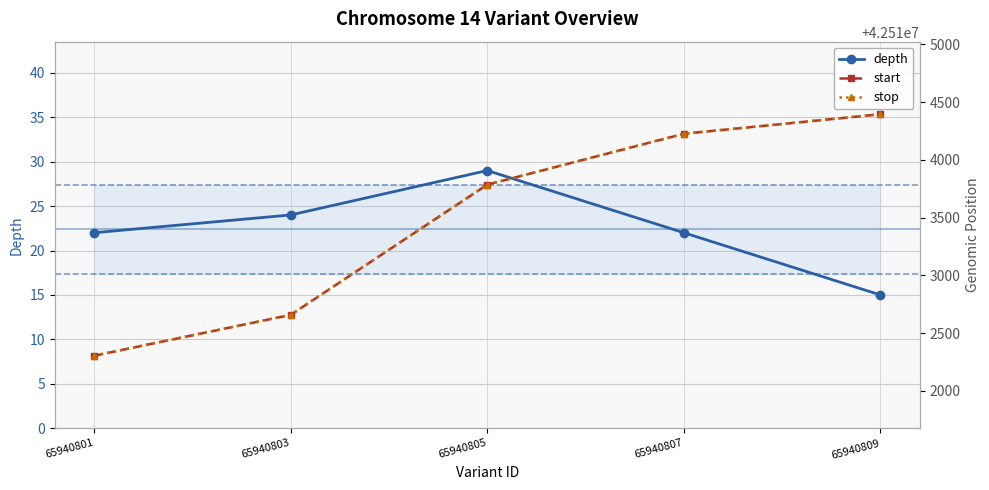

True or false: start and stop cross at least once.

False